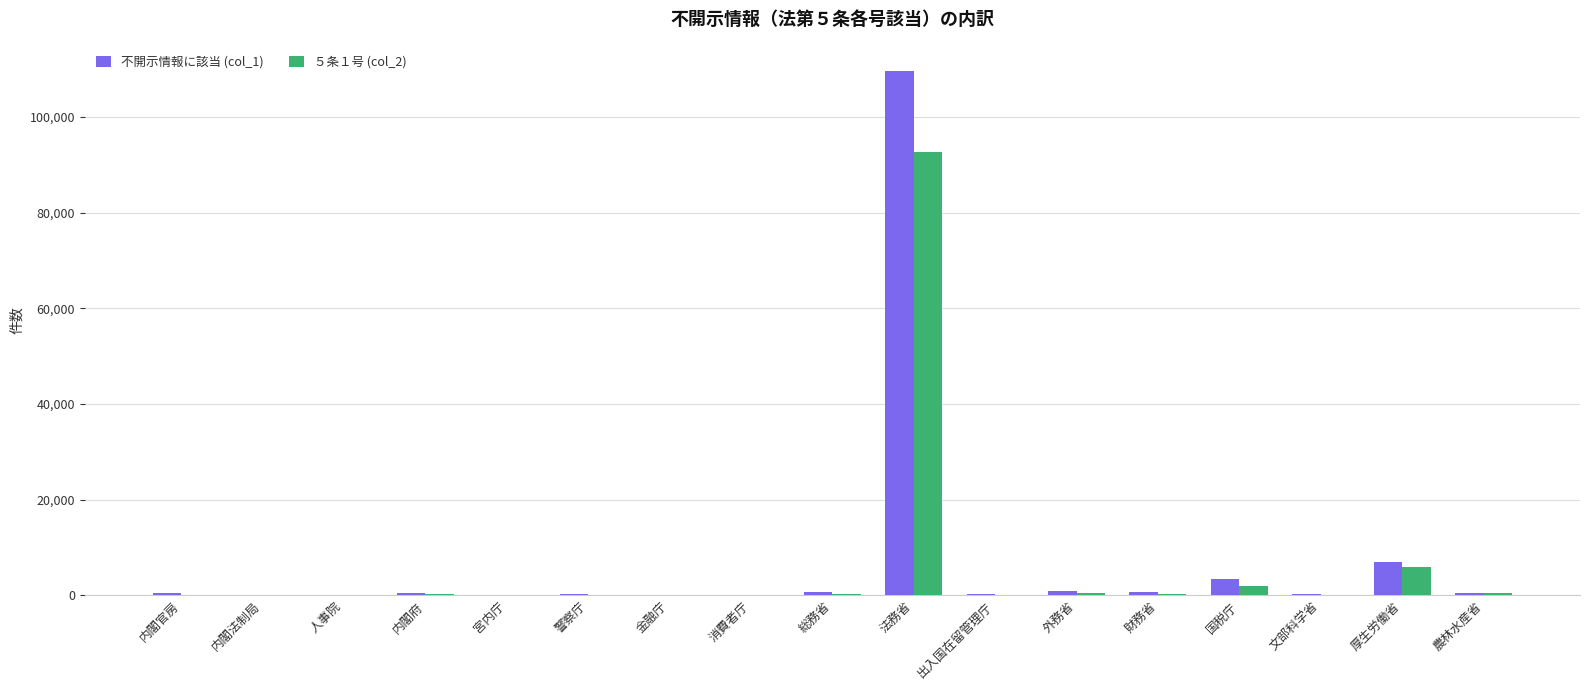

At which category is the sum across all series the highest?

法務省